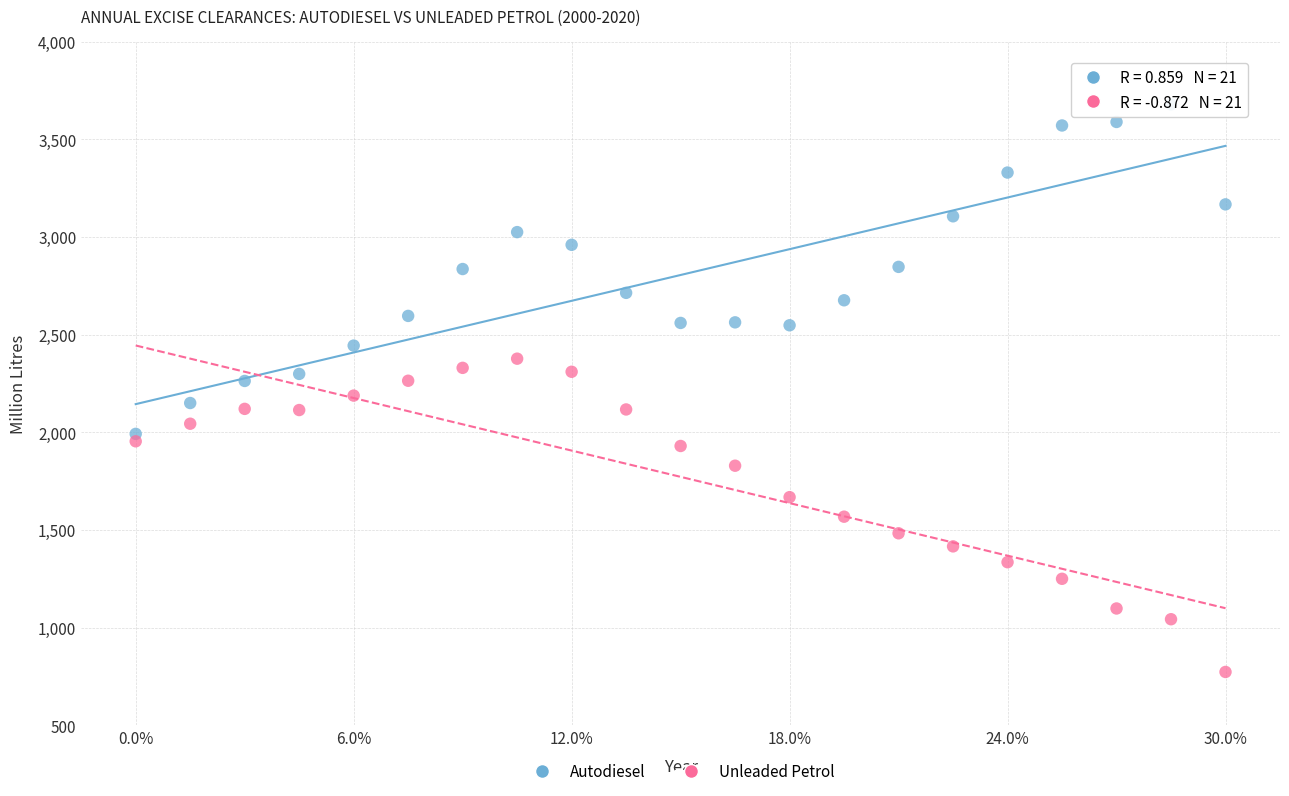

Across all data points, what is the range of Y values (max minus min)?

2906